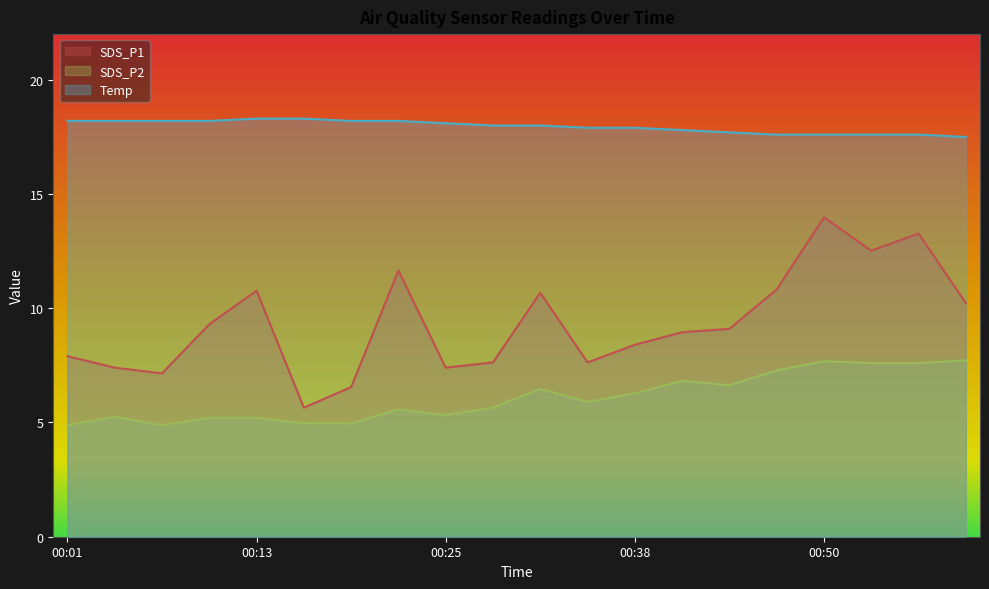

How many data points in SDS_P1 are above 9?

10